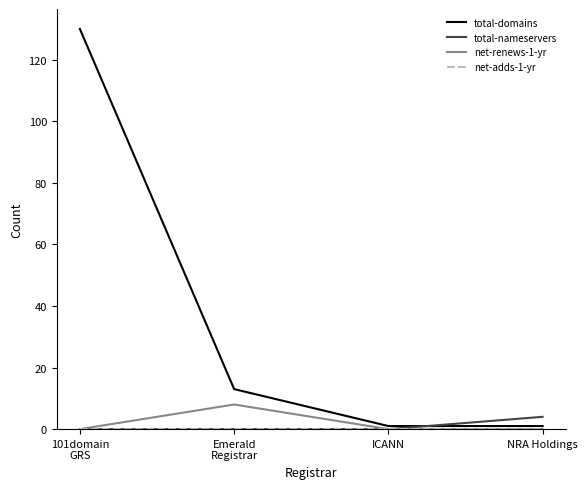

What is the maximum value shown in the chart?

130